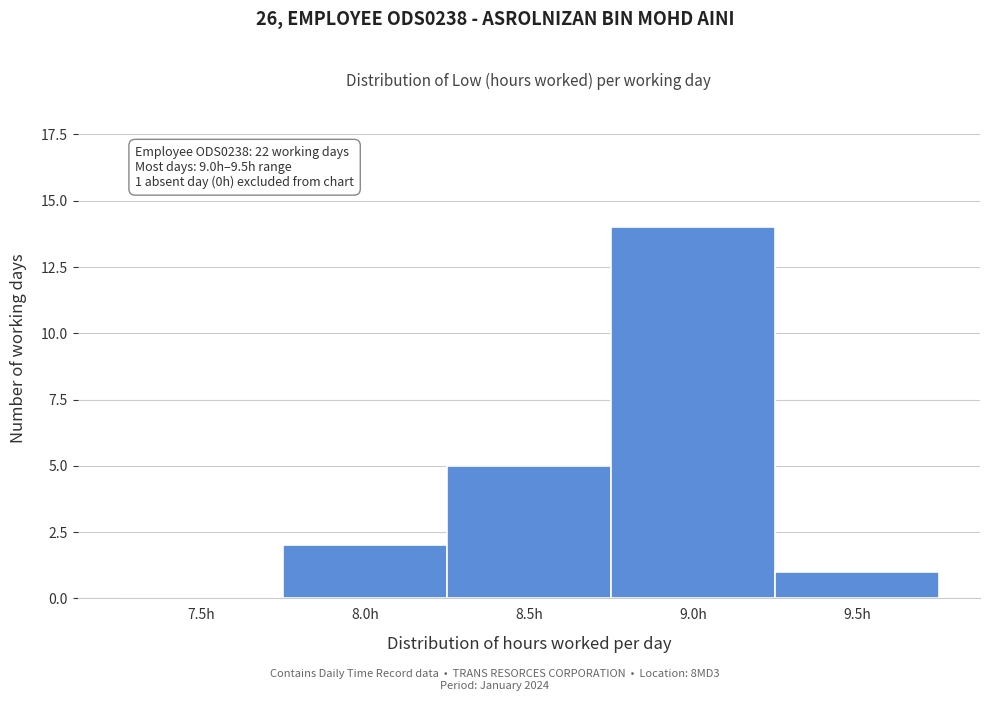

Reading left to right, what are all the values shown in this chart?

7.5h=0	8.0h=2	8.5h=5	9.0h=14	9.5h=1